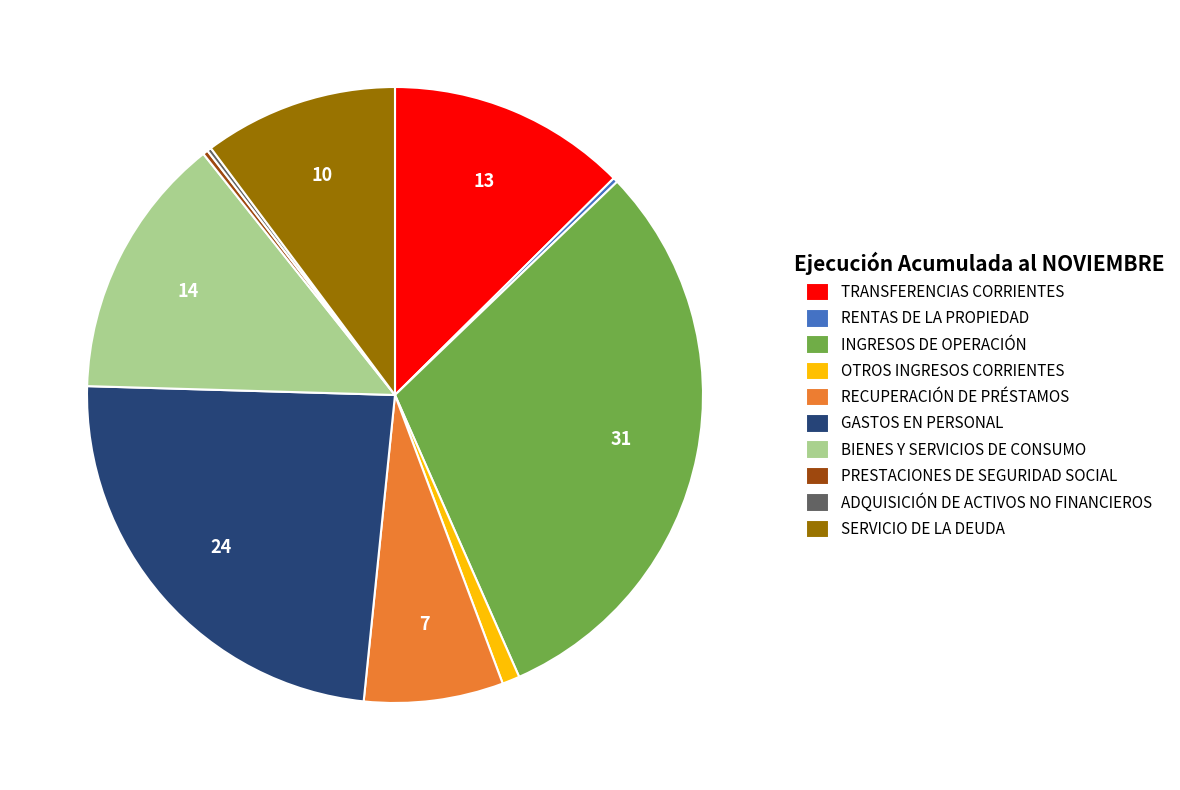

Is GASTOS EN PERSONAL the majority of the pie?

No